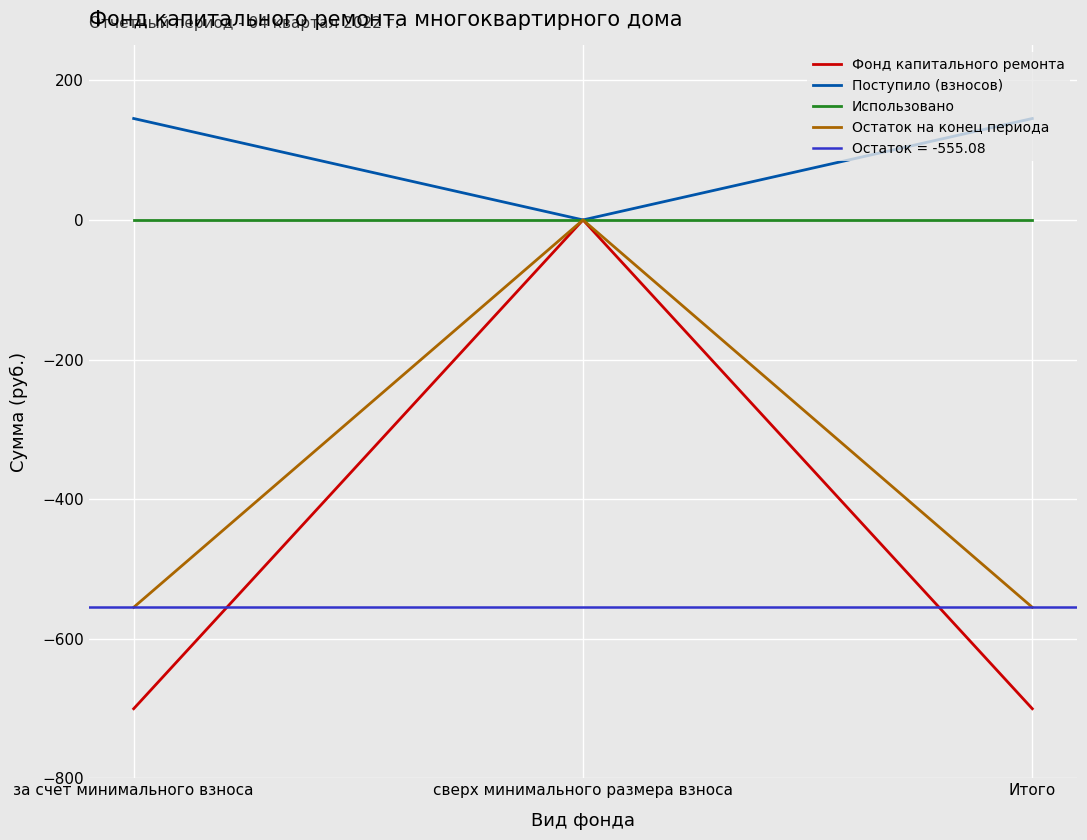

What is the total value across all series at Итого?

-1110.2